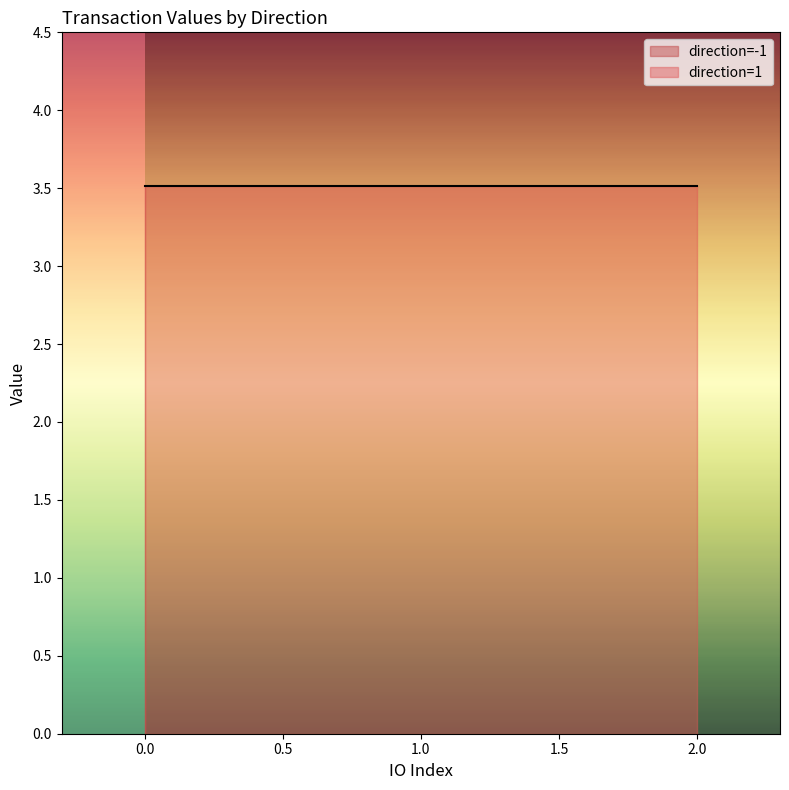

How many series are shown in this chart?

2